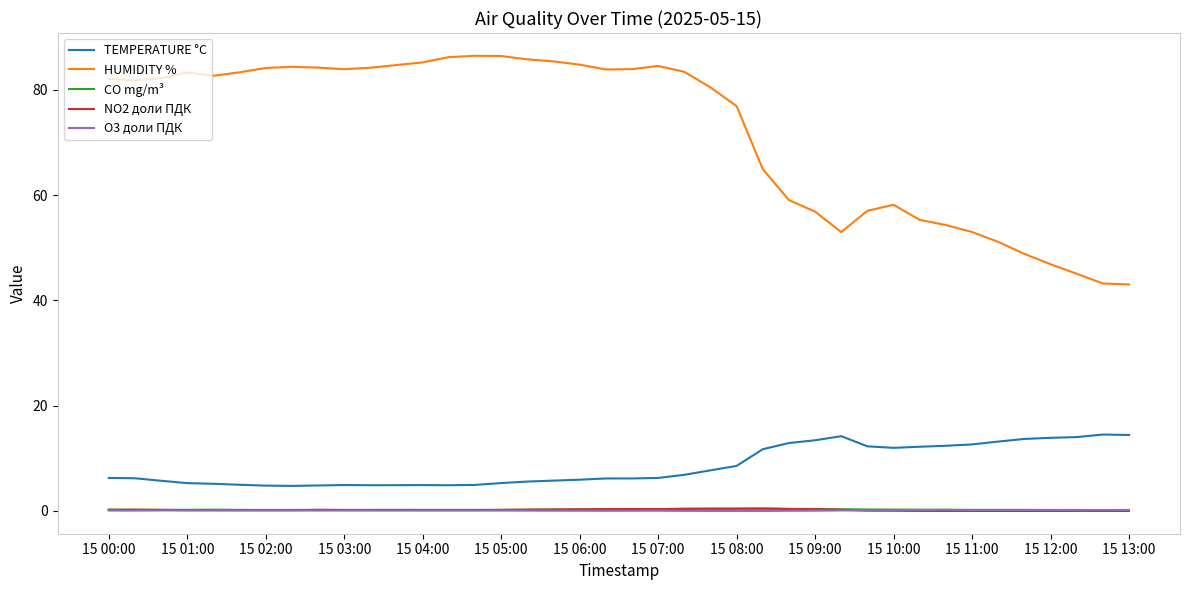

What is the difference between the maximum and second lowest values in the TEMPERATURE °C series?

9.7